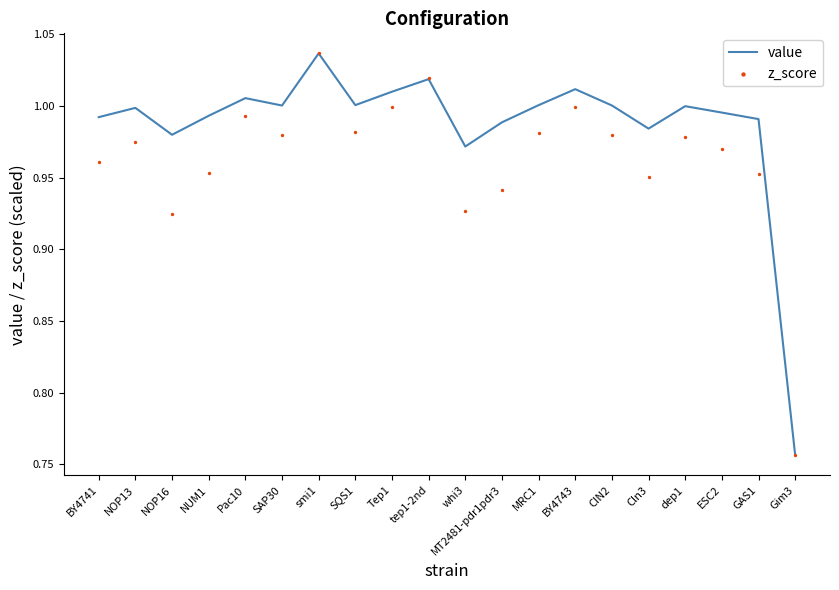

At how many categories does at least one series exceed 0?

20